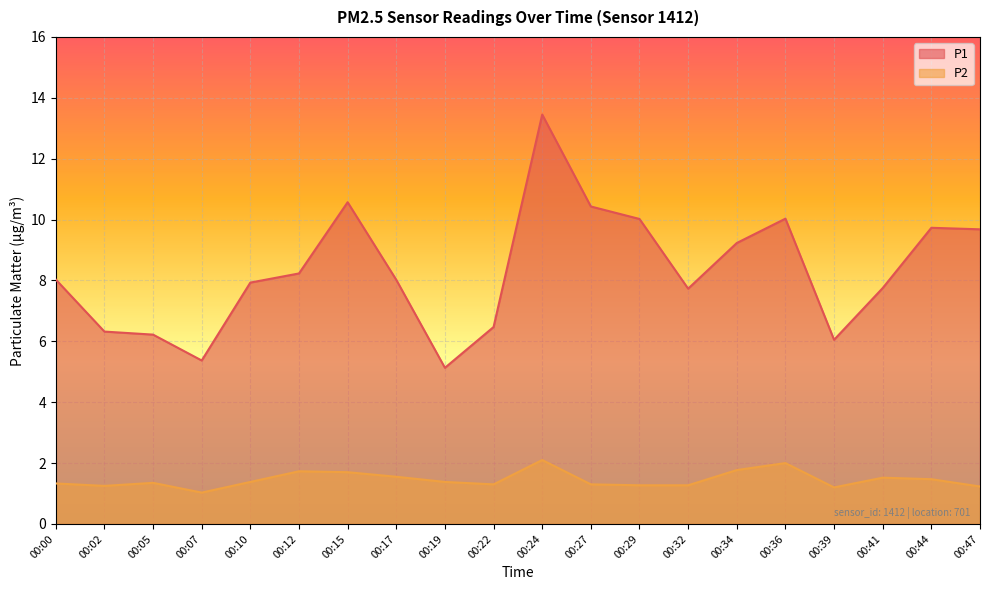

What is the difference between the P2 values at 00:22 and 00:36?

0.7